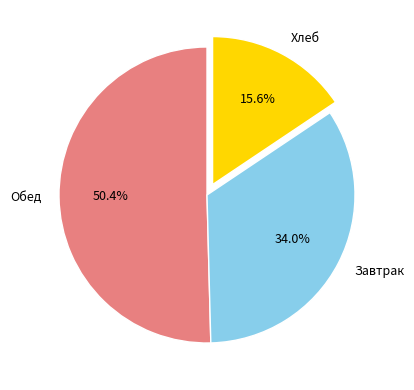

What percentage do Завтрак and Обед together represent?

84.4%